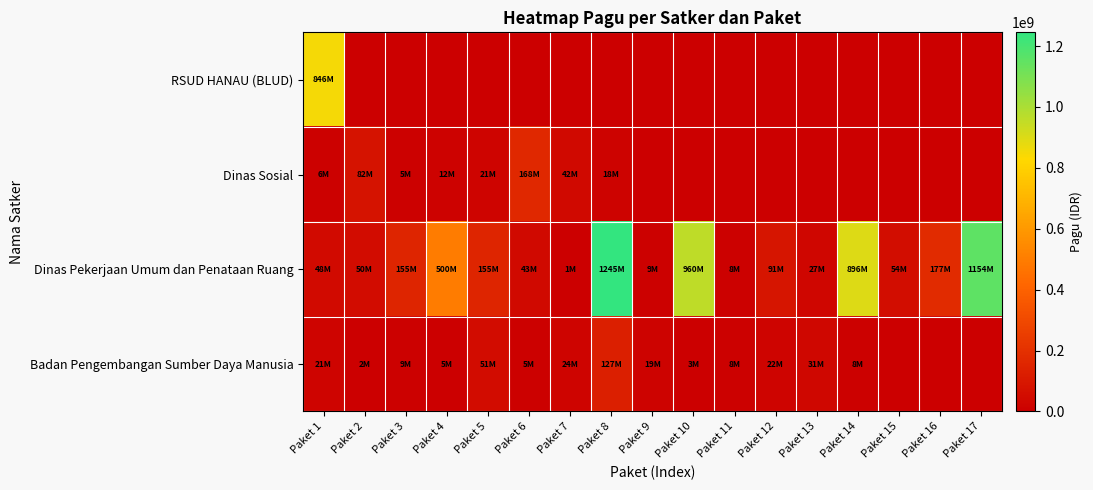

At which category is the sum across all series the highest?

Paket 8